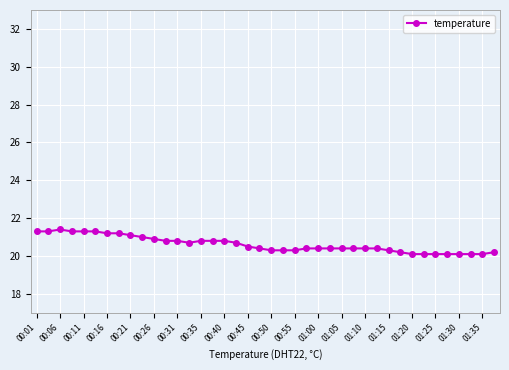

What is the difference between the maximum and minimum values?

1.3